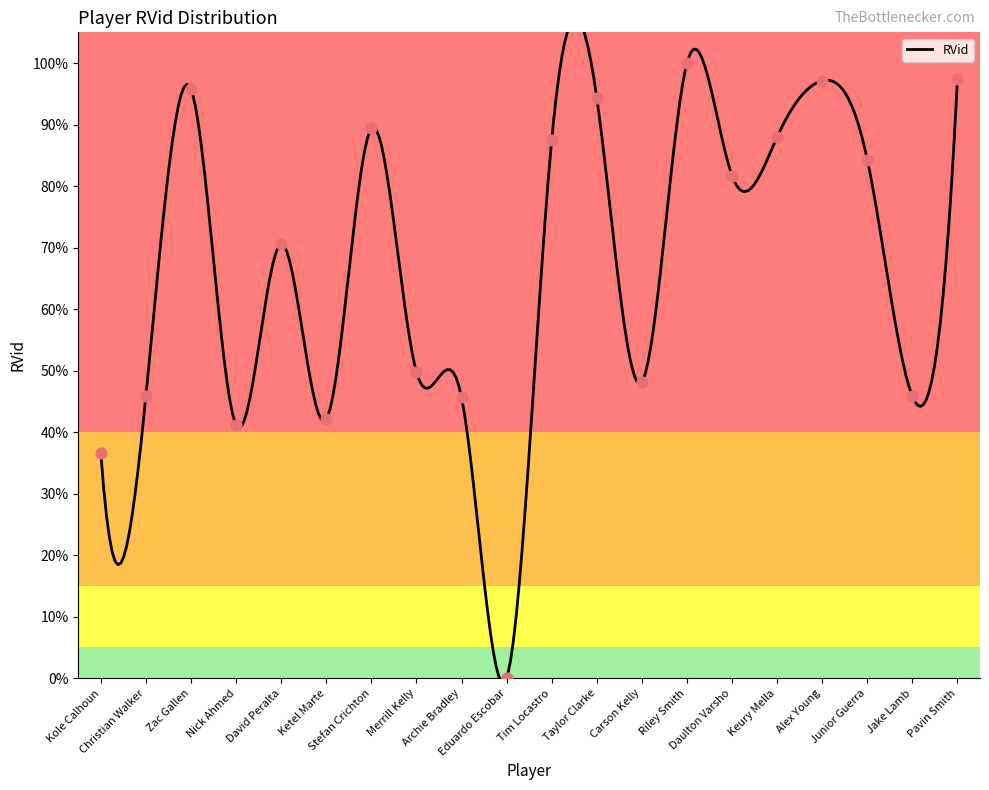

Approximately how many times larger is the value at Alex Young compared to Merrill Kelly?

2.0